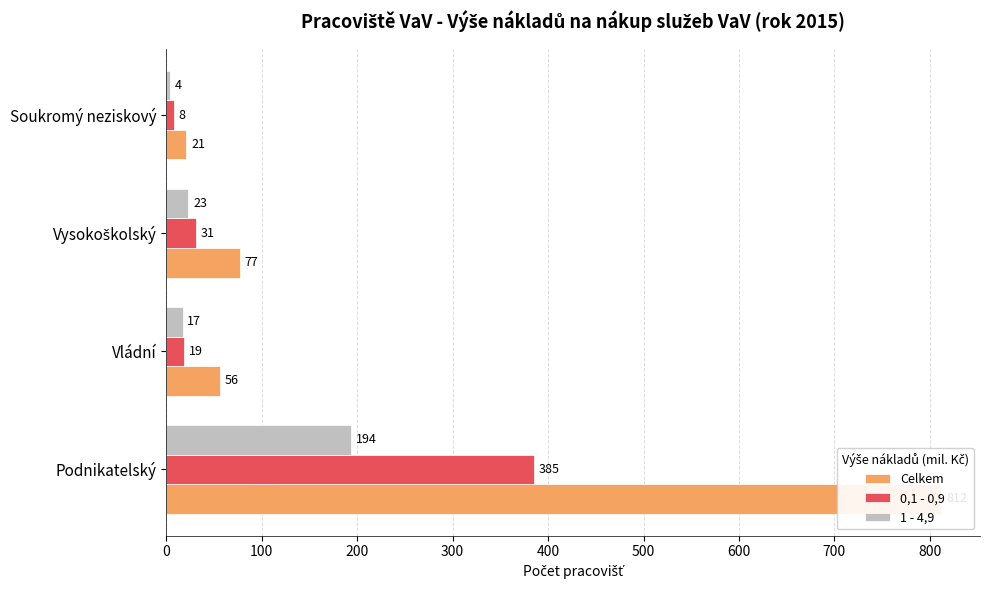

What is the difference between the highest and lowest values at 100?

39